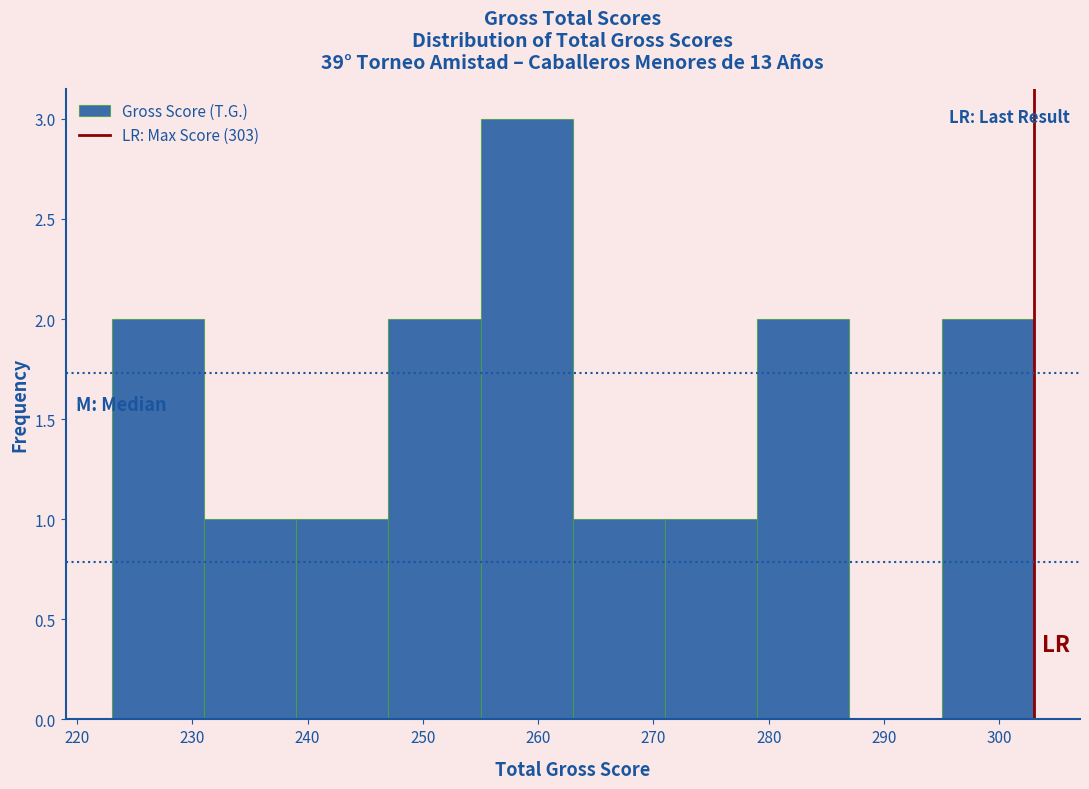

Reading left to right, list every bar in this chart as the range it spans on the x-axis followed by its height. The values are not printed on the chart, so give them approximately, as read against the axis.

223 to 231: 2
231 to 239: 1
239 to 247: 1
247 to 255: 2
255 to 263: 3
263 to 271: 1
271 to 279: 1
279 to 287: 2
287 to 295: 0
295 to 303: 2